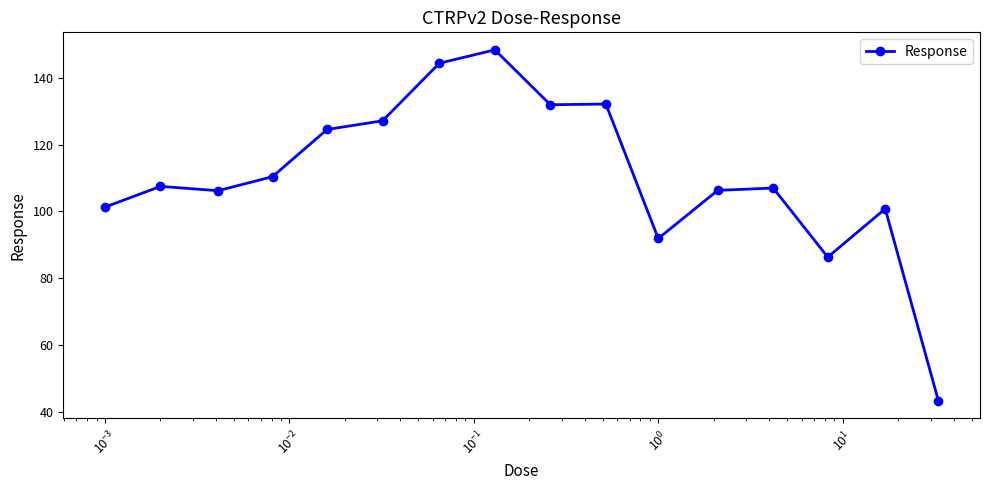

Count the number of categories in the chart.

16